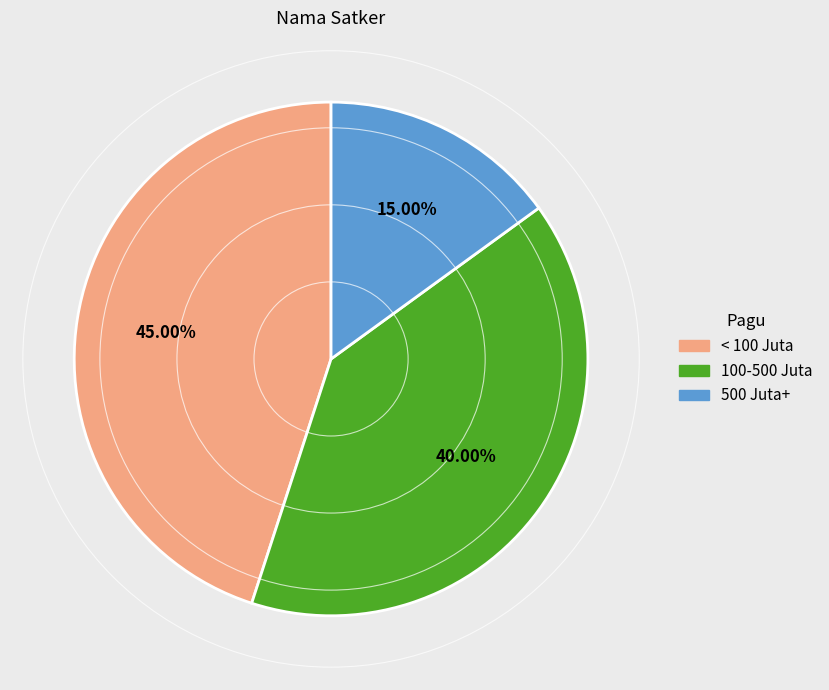

Is there a majority slice in this chart?

No